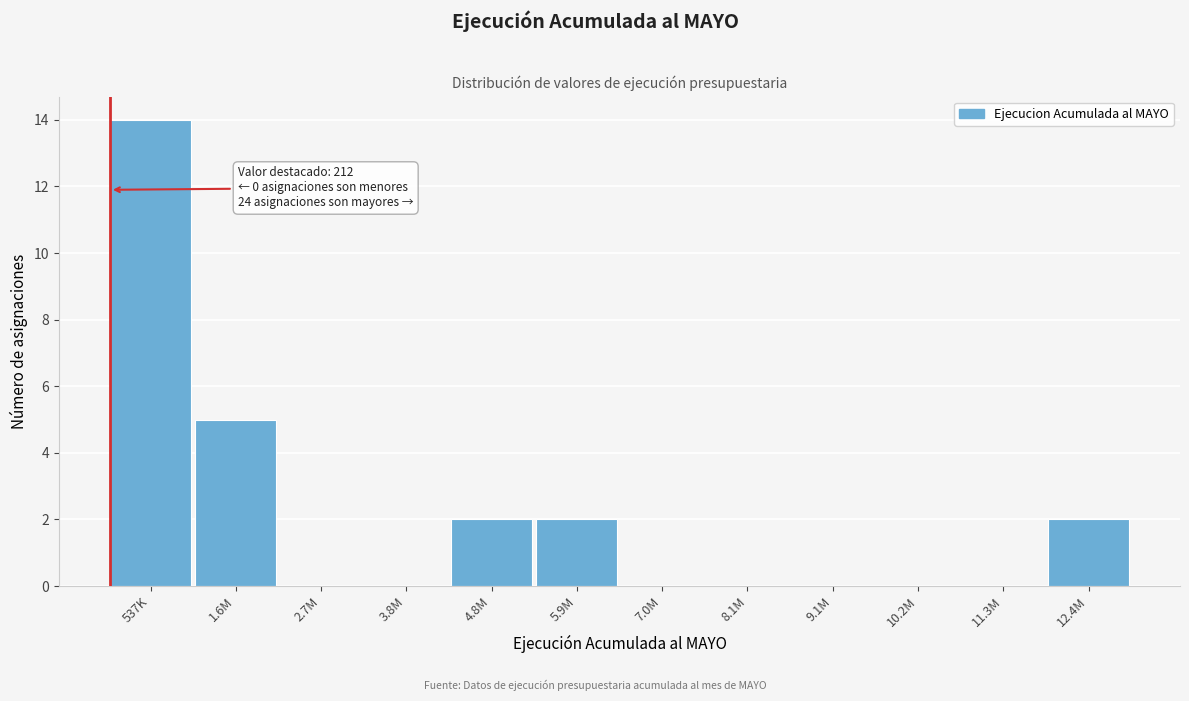

Reading left to right, list all the values displayed in this chart.

537K=14	1.6M=5	2.7M=0	3.8M=0	4.8M=2	5.9M=2	7.0M=0	8.1M=0	9.1M=0	10.2M=0	11.3M=0	12.4M=2